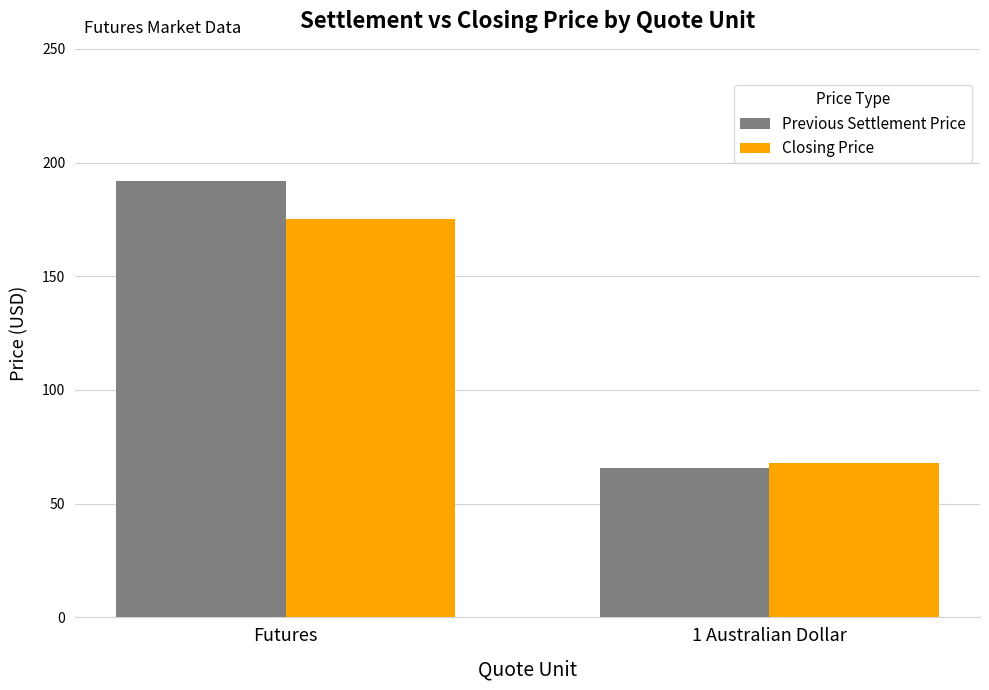

What are all the series names shown in the legend?

Previous Settlement Price, Closing Price